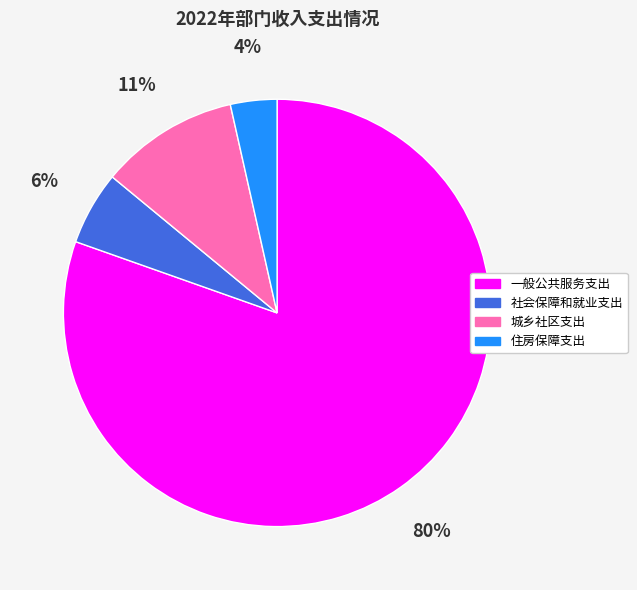

Does 一般公共服务支出 account for over 50% of the chart?

Yes